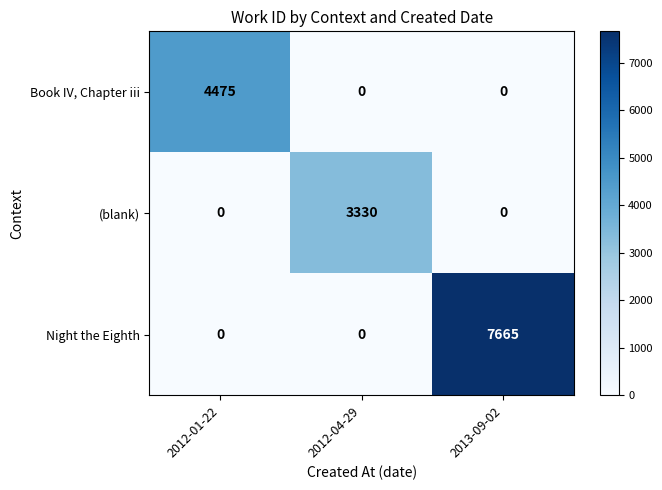

Count the number of categories in the chart.

3